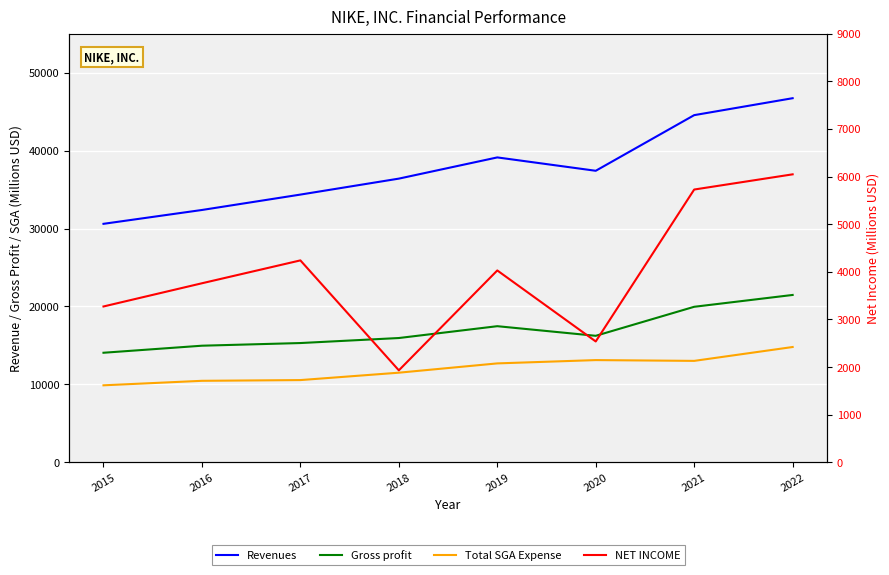

Is the value of Gross profit at 2019 greater than the value of Total SGA Expense at 2020?

Yes